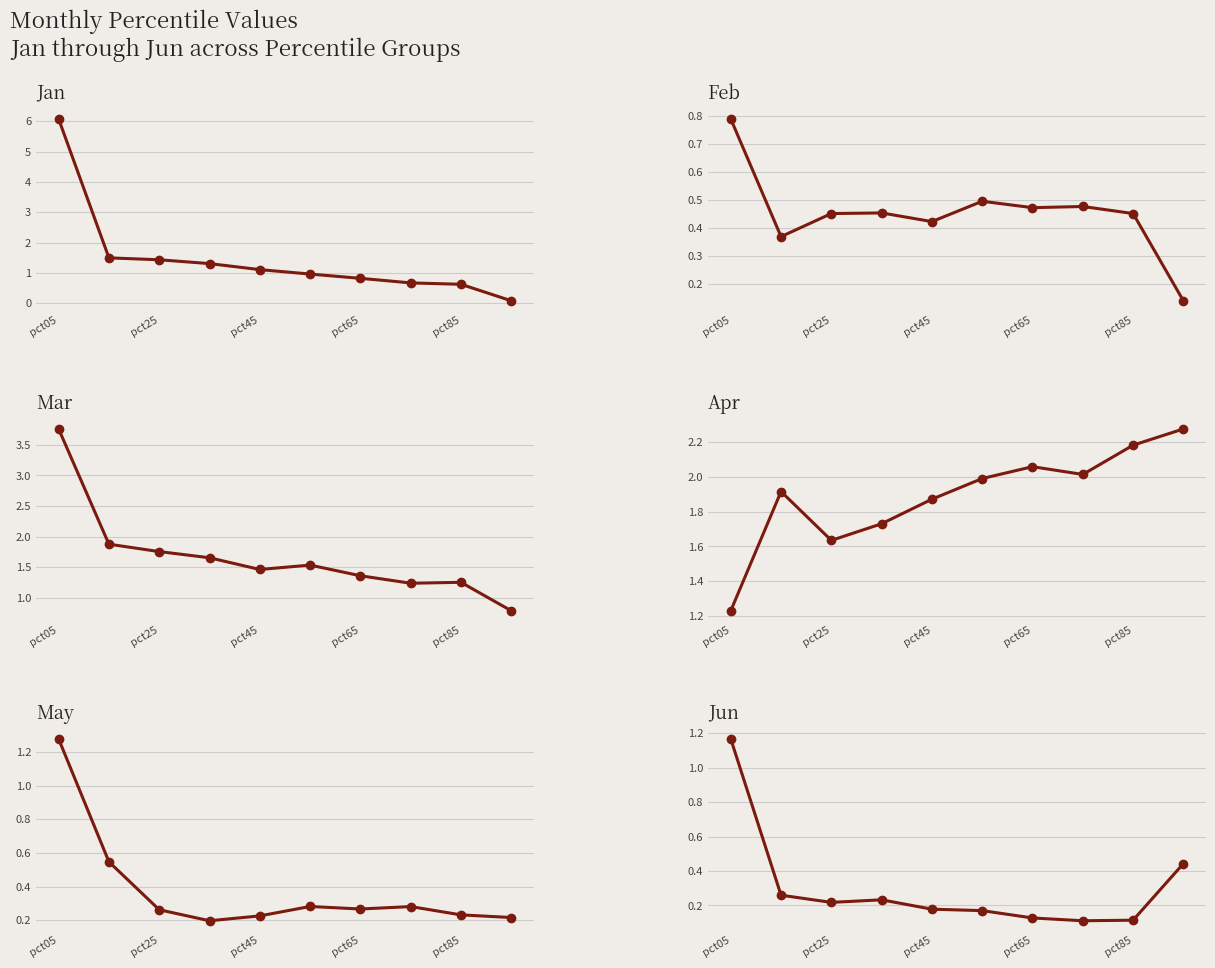

True or false: Apr has a value of 2.0 at 5.

True